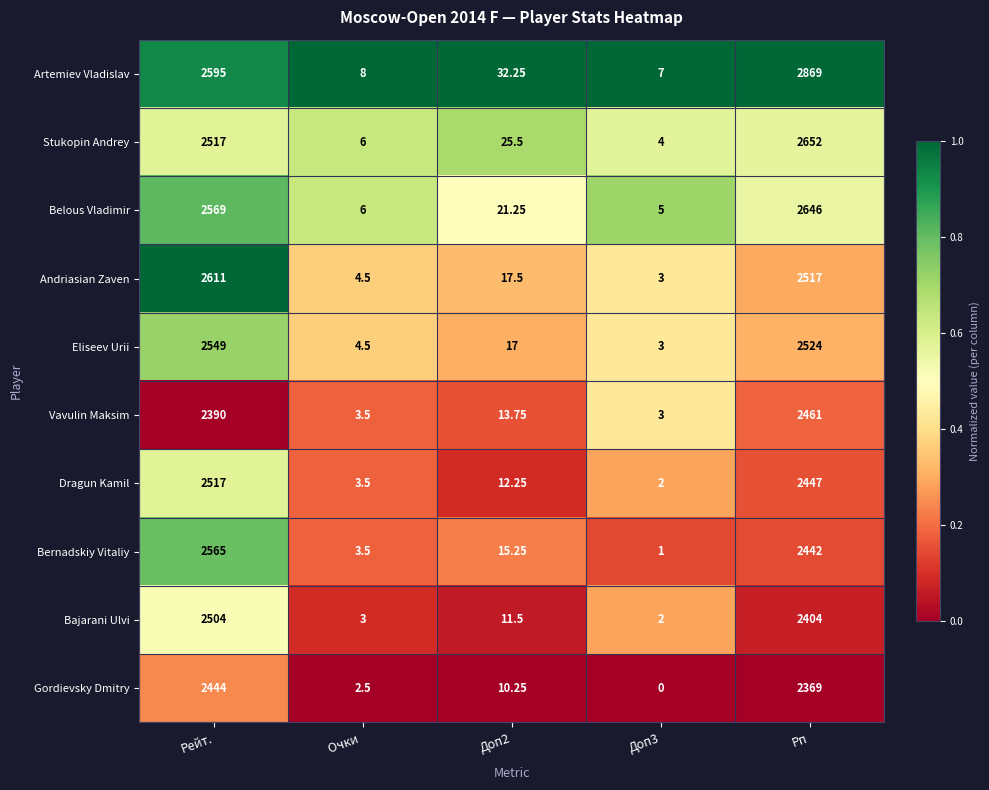

What is the total value across all series at Рейт.?

25261.0